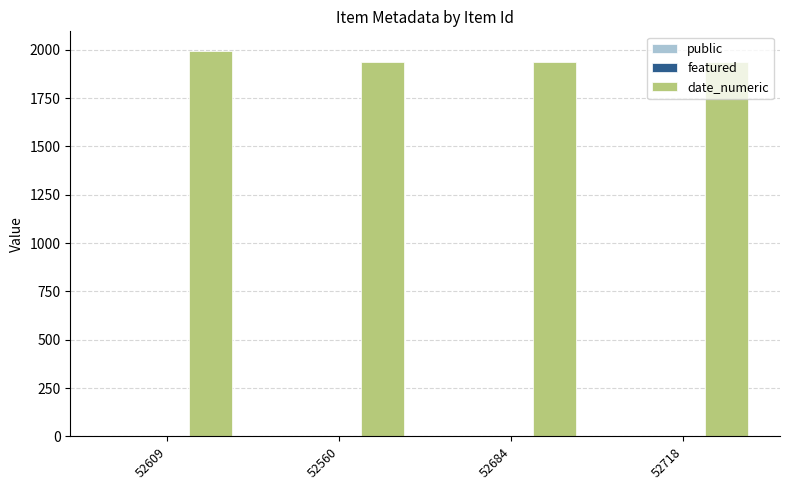

Which series has the largest total across all categories?

date_numeric